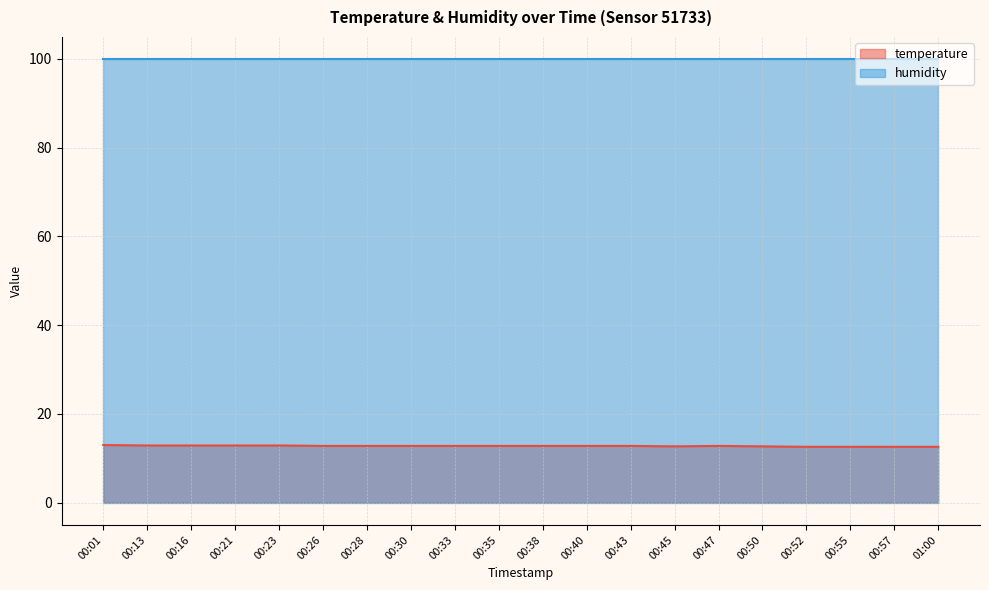

What is the average value?

12.8